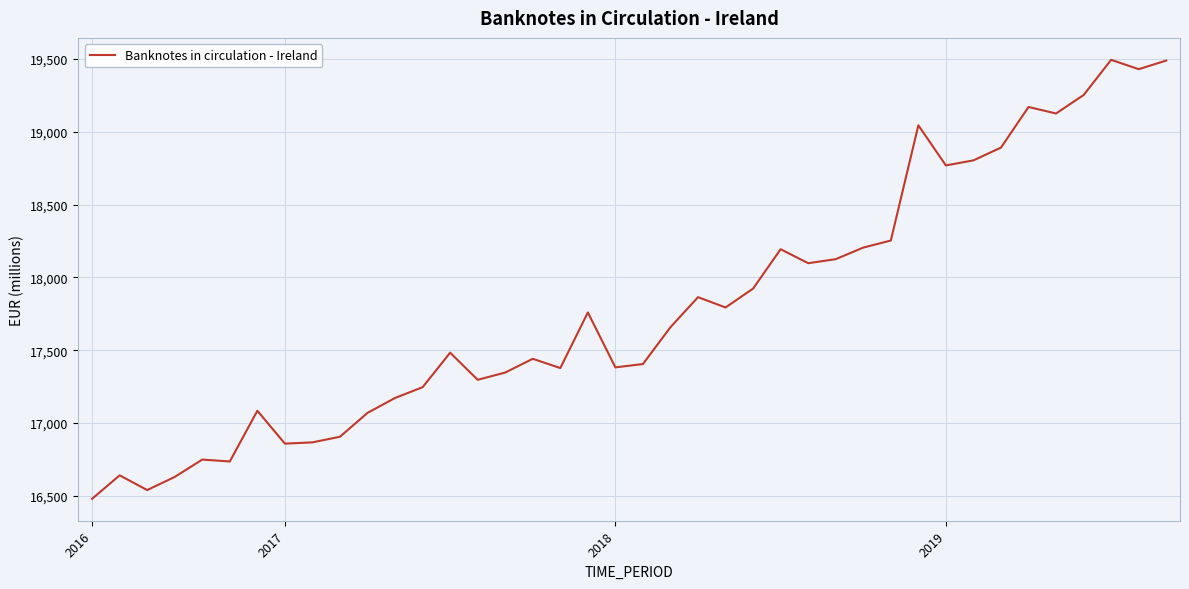

What is the smallest value displayed?

16480.1